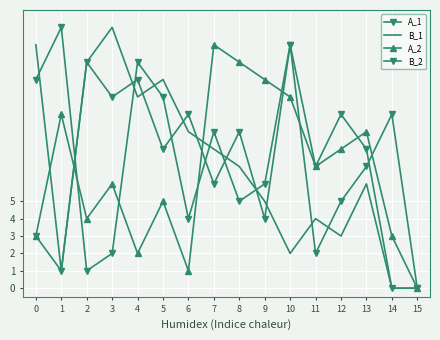

Where is the first local maximum for A_1?

2